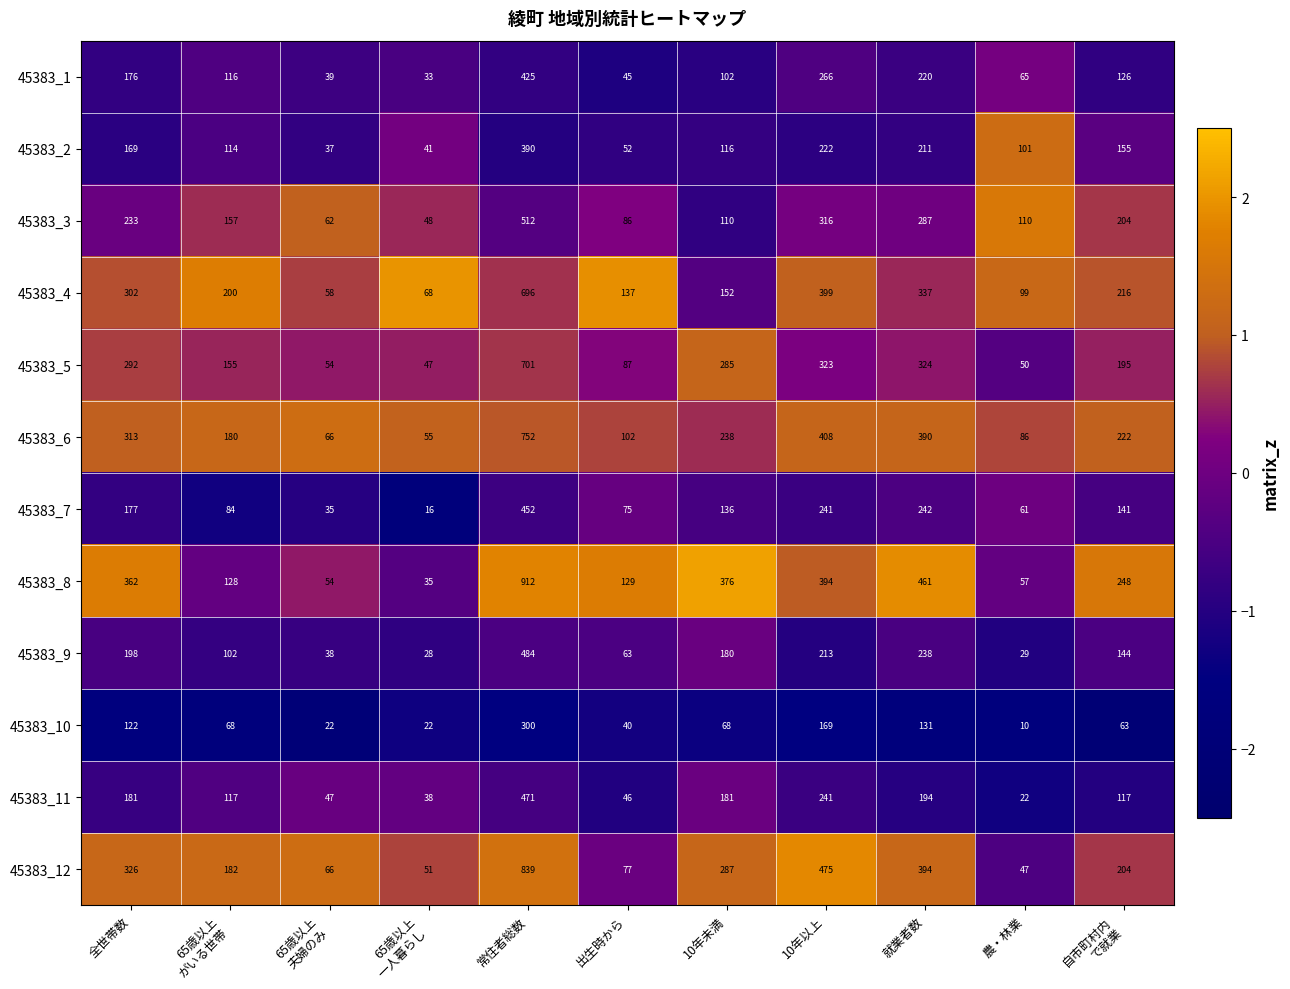

Count the number of data series in this chart.

12